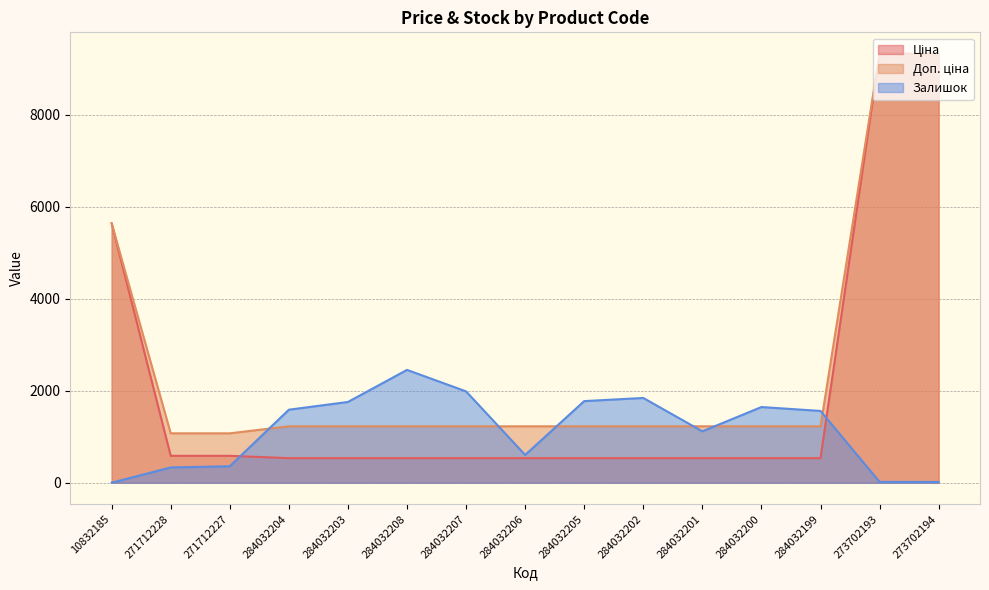

What is the difference between the second highest and second lowest values in the Ціна series?

8786.0